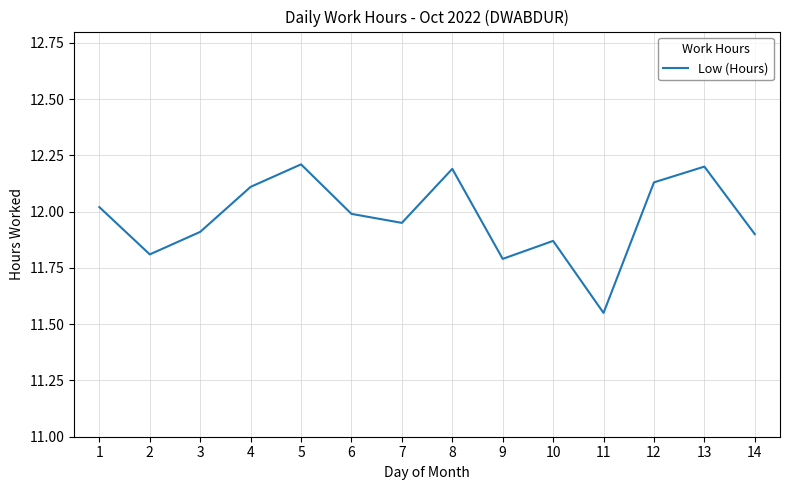

True or false: the data shows 4.4 at 5.

False